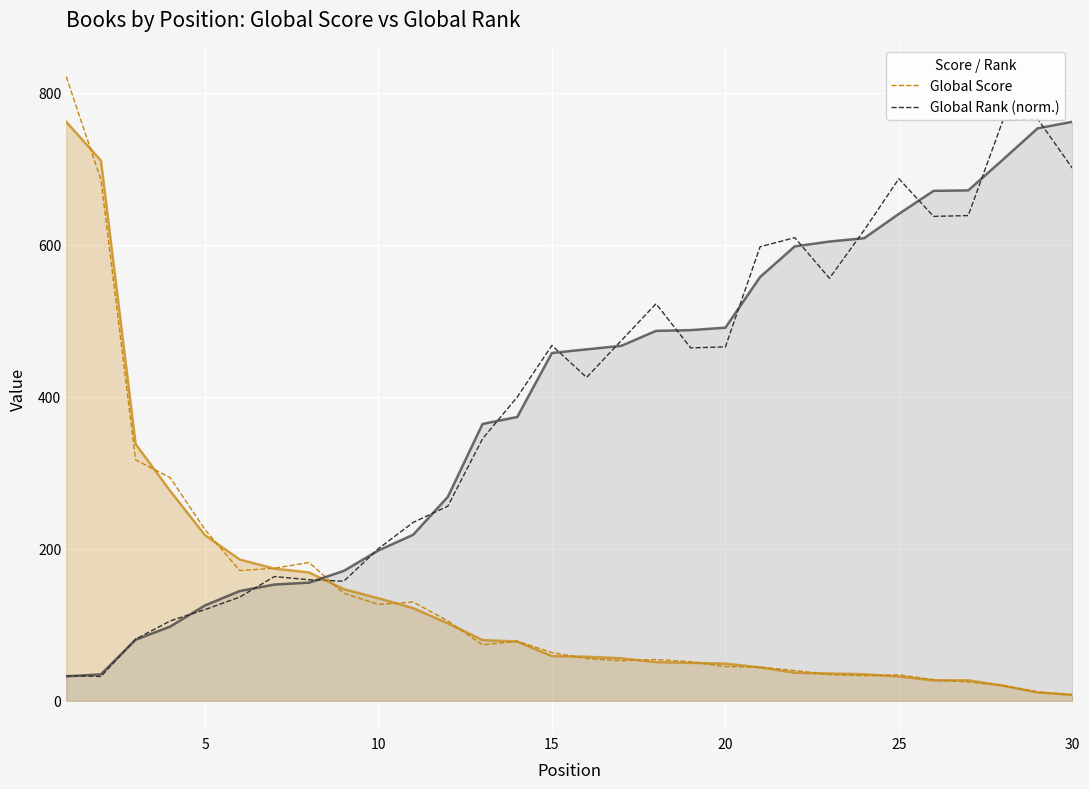

Which series ends up on top after the final intersection of Global Rank (norm.) and Global Score?

Global Rank (norm.)